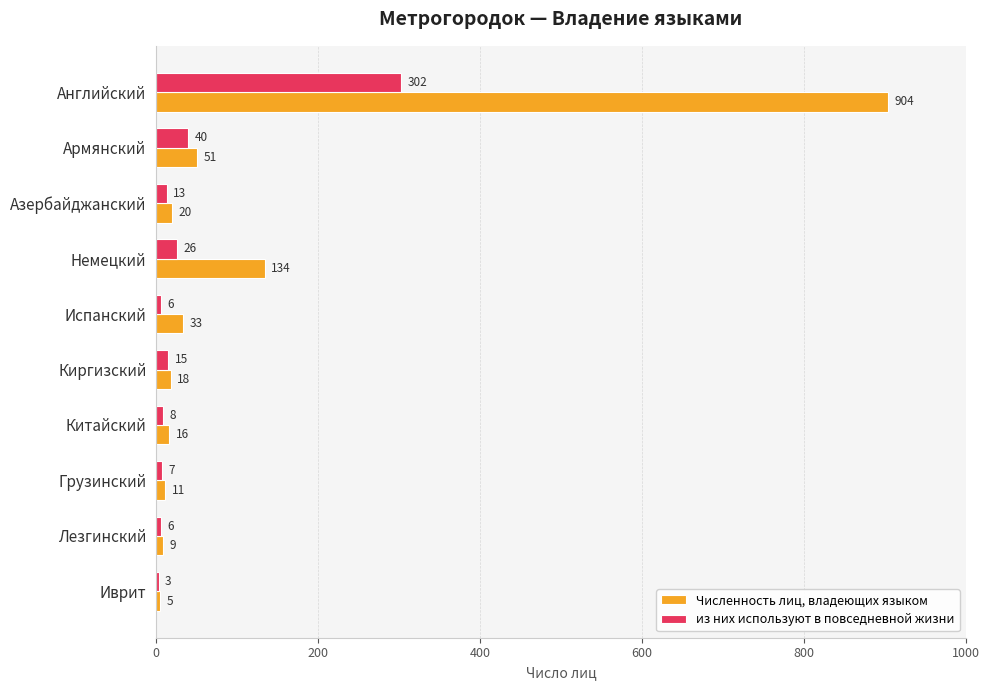

What is the average value of the Численность лиц, владеющих языком series?

120